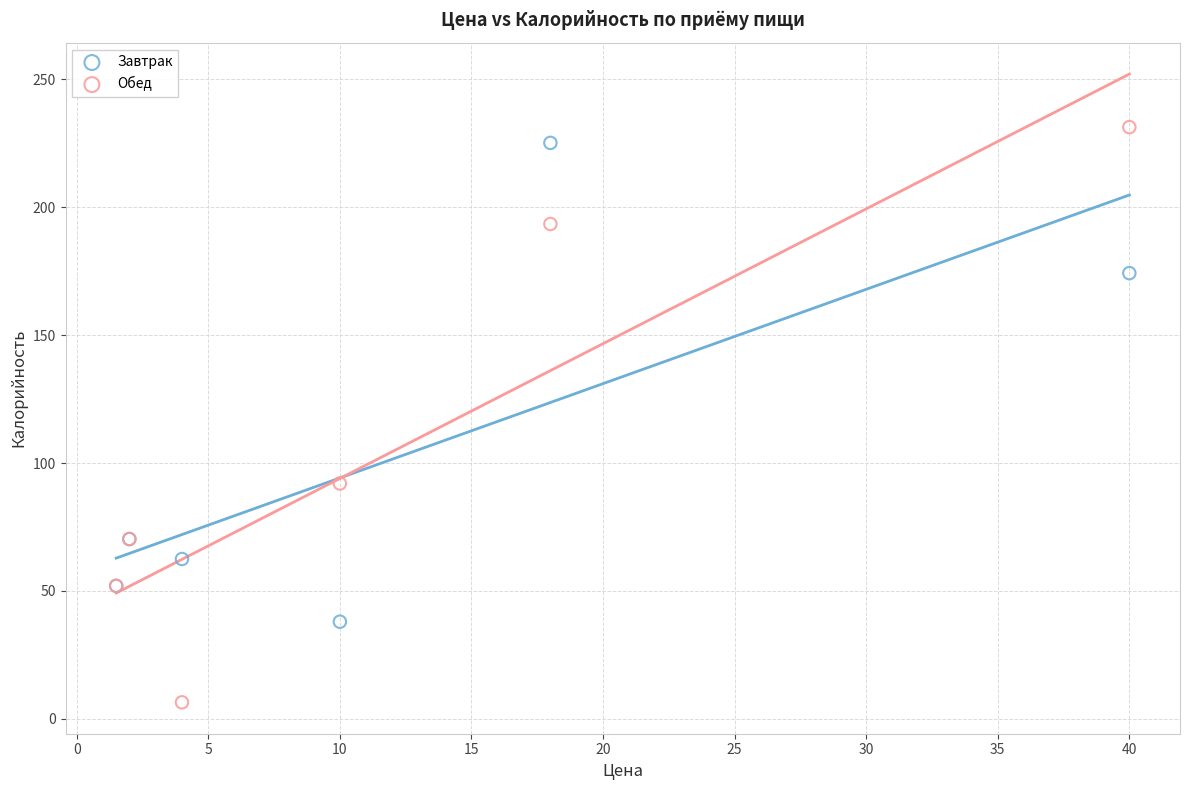

Which series contains the lowest Y value?

Обед